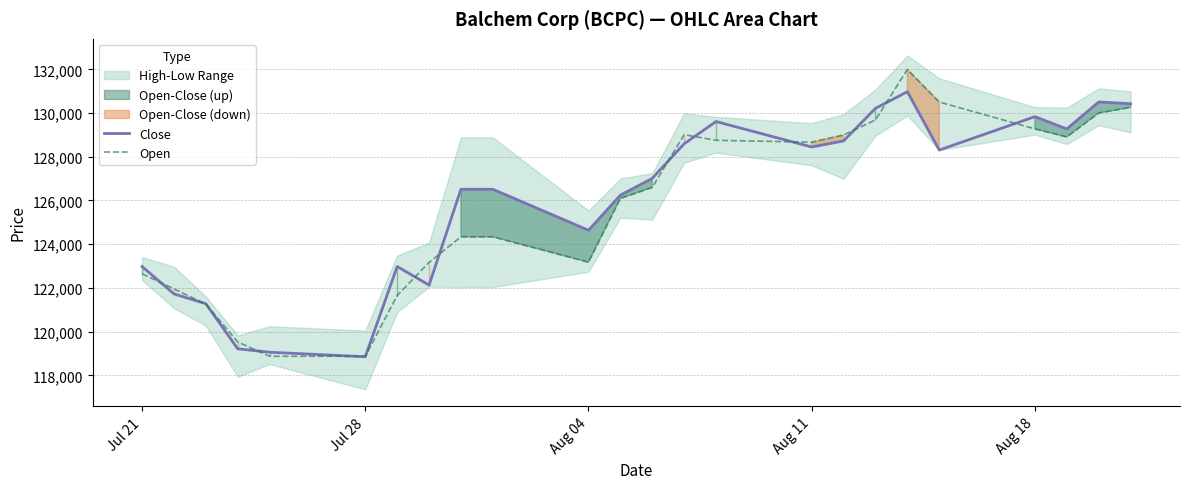

Does the chart have visible grid lines?

Yes